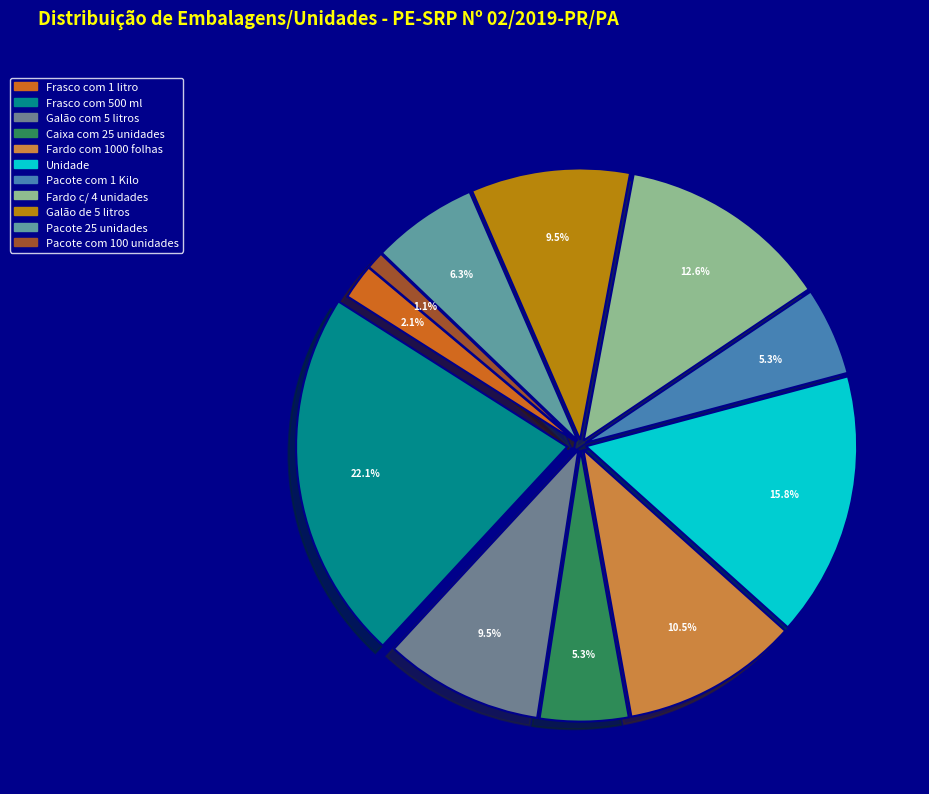

Is Fardo c/ 4 unidades the majority of the pie?

No